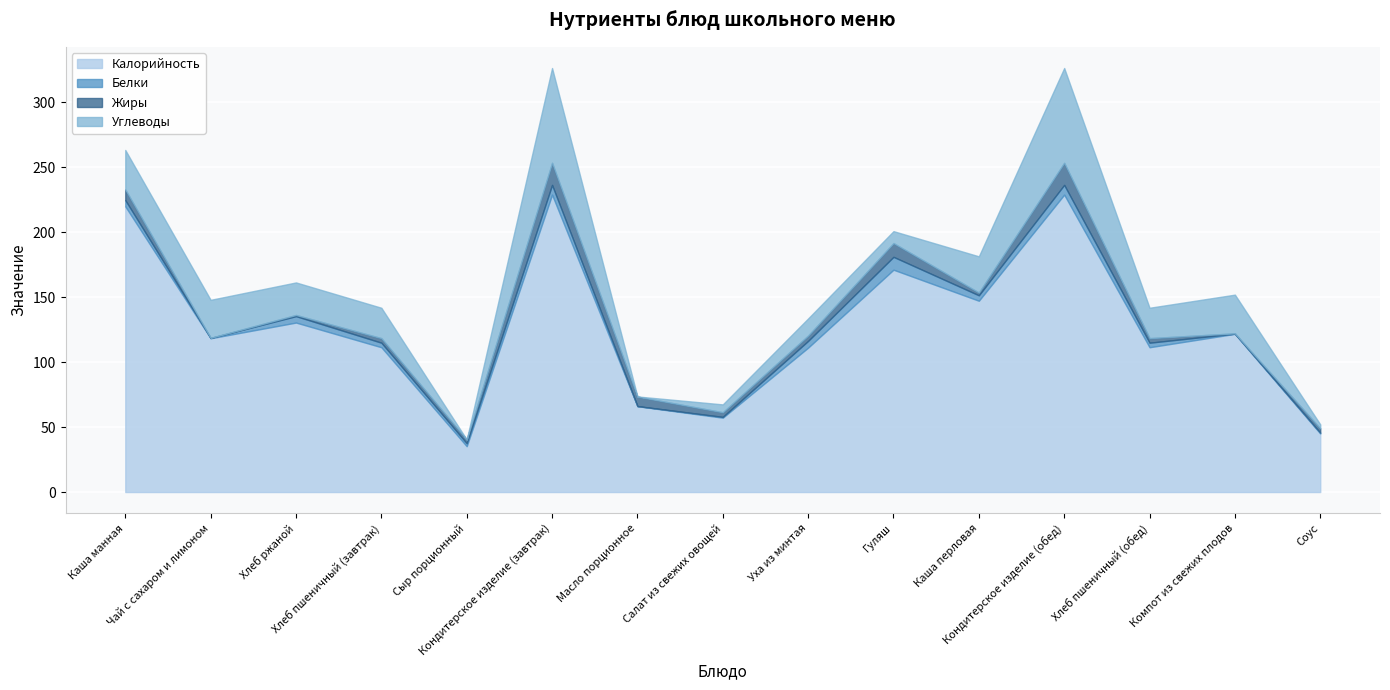

Between Сыр порционный and Кондитерское изделие (завтрак), which is larger?

Кондитерское изделие (завтрак)